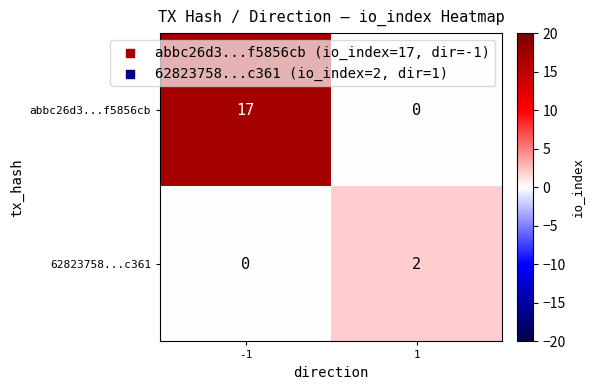

How many data points does each series have?

2